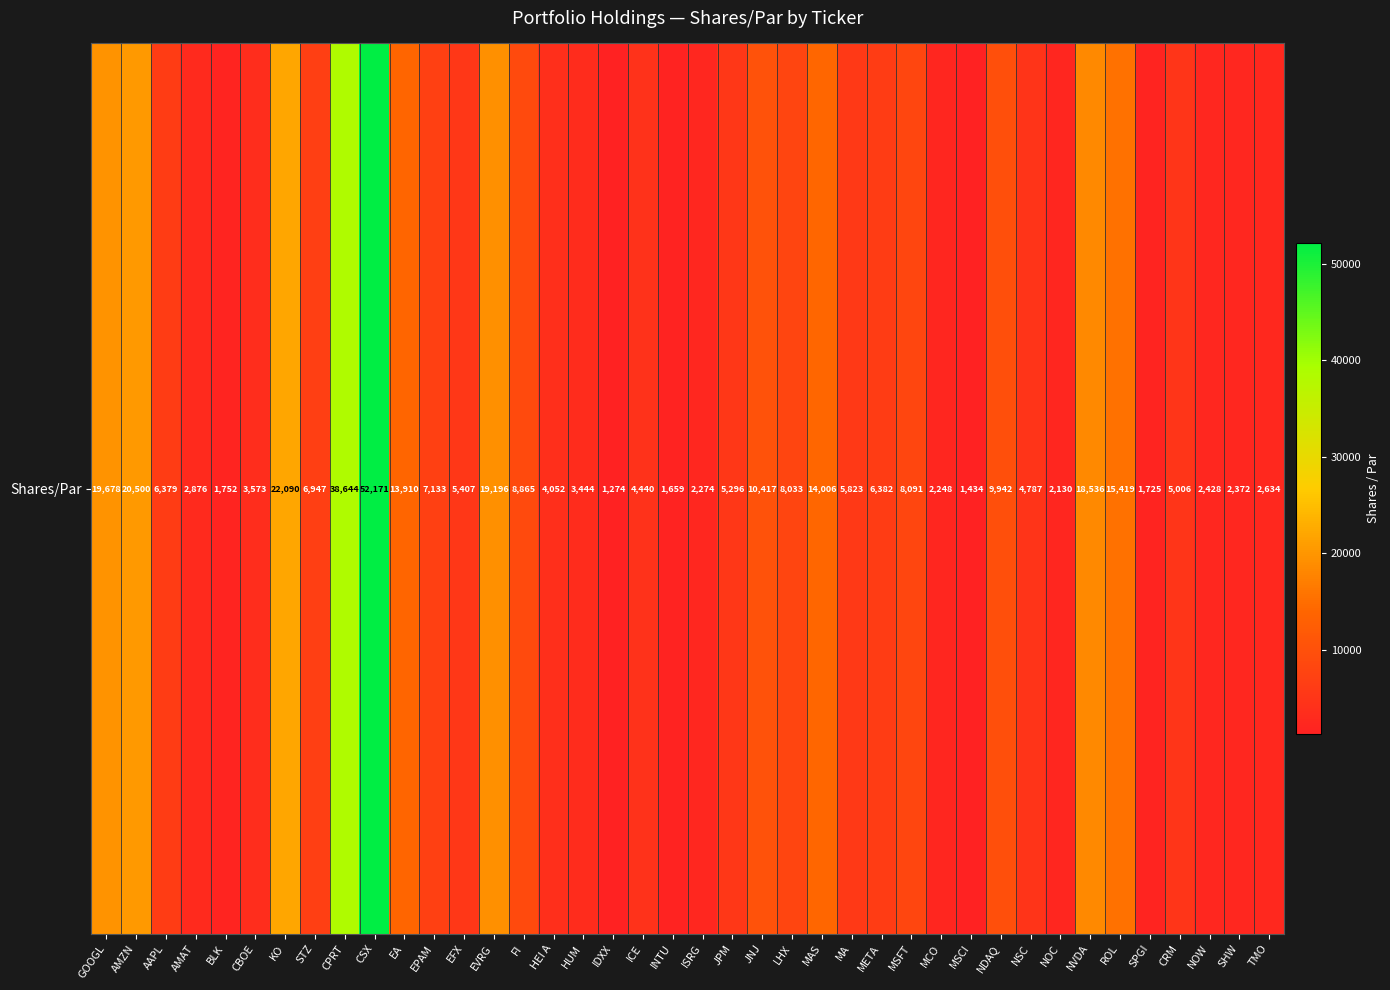

List the labels in order of value, largest first.

CSX, CPRT, KO, AMZN, GOOGL, EVRG, NVDA, ROL, MAS, EA, JNJ, NDAQ, FI, MSFT, LHX, EPAM, STZ, META, AAPL, MA, EFX, JPM, CRM, NSC, ICE, HEI A, CBOE, HUM, AMAT, TMO, NOW, SHW, ISRG, MCO, NOC, BLK, SPGI, INTU, MSCI, IDXX